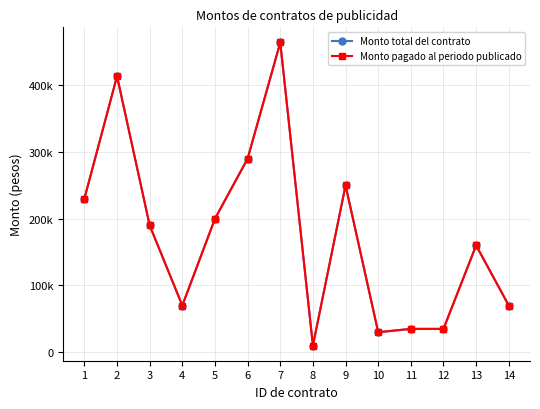

The value of Monto total del contrato at 2 is 145908. True or false?

False